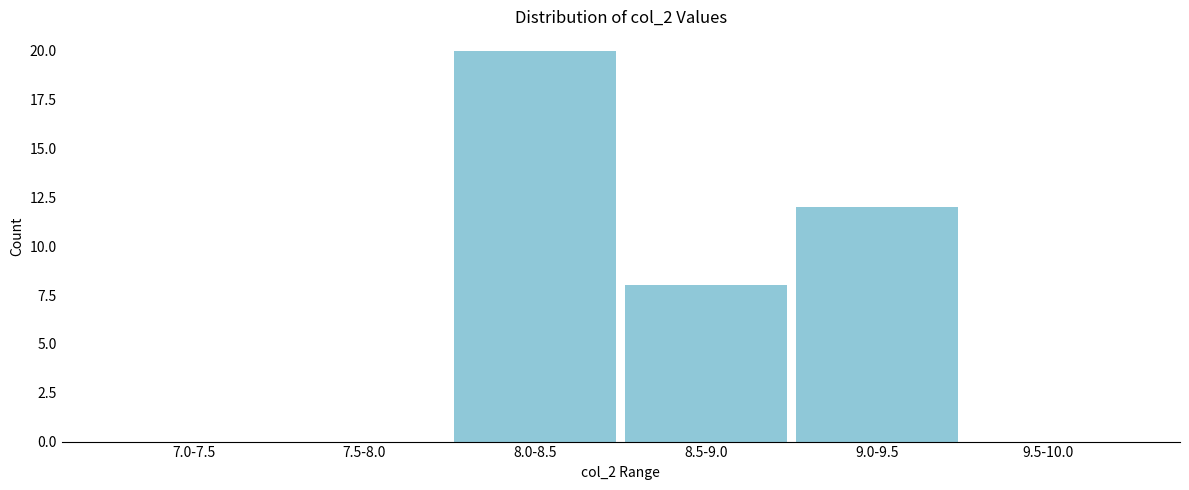

Reading left to right, transcribe all the data shown in this chart.

7.0-7.5=0	7.5-8.0=0	8.0-8.5=20	8.5-9.0=8	9.0-9.5=12	9.5-10.0=0